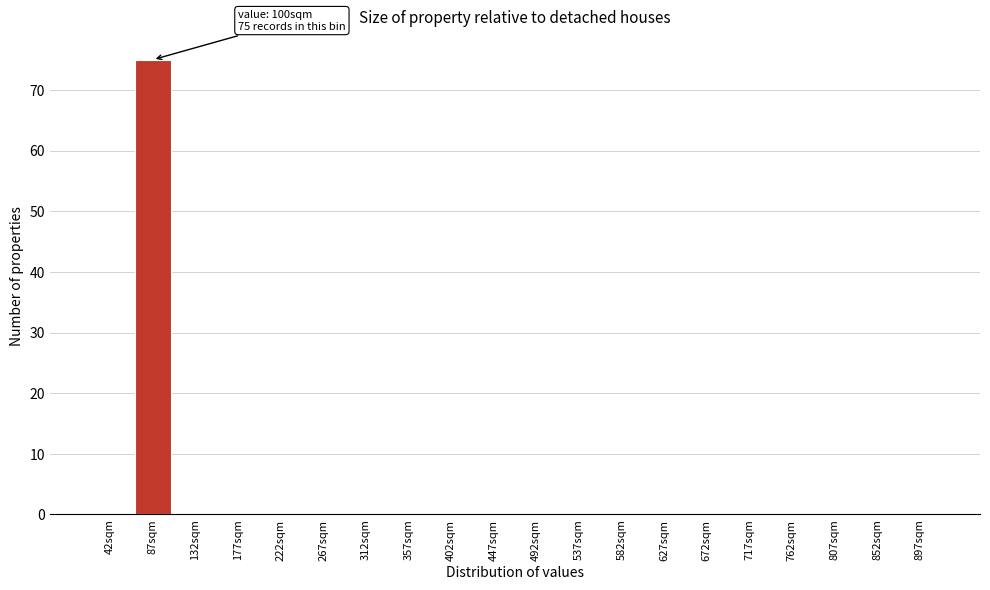

Reading left to right, list all the values displayed in this chart.

42sqm=0	87sqm=75	132sqm=0	177sqm=0	222sqm=0	267sqm=0	312sqm=0	357sqm=0	402sqm=0	447sqm=0	492sqm=0	537sqm=0	582sqm=0	627sqm=0	672sqm=0	717sqm=0	762sqm=0	807sqm=0	852sqm=0	897sqm=0